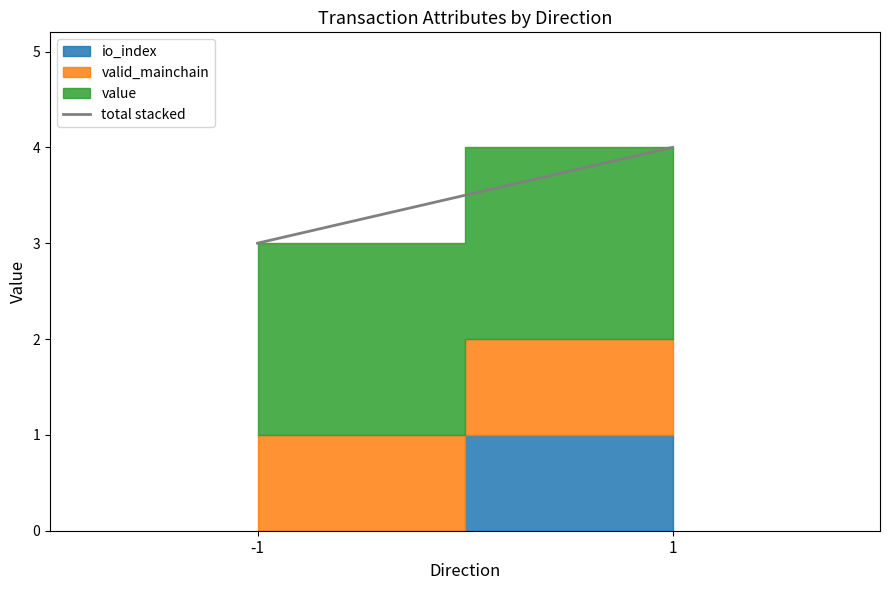

What is the minimum value shown in the chart?

3.0